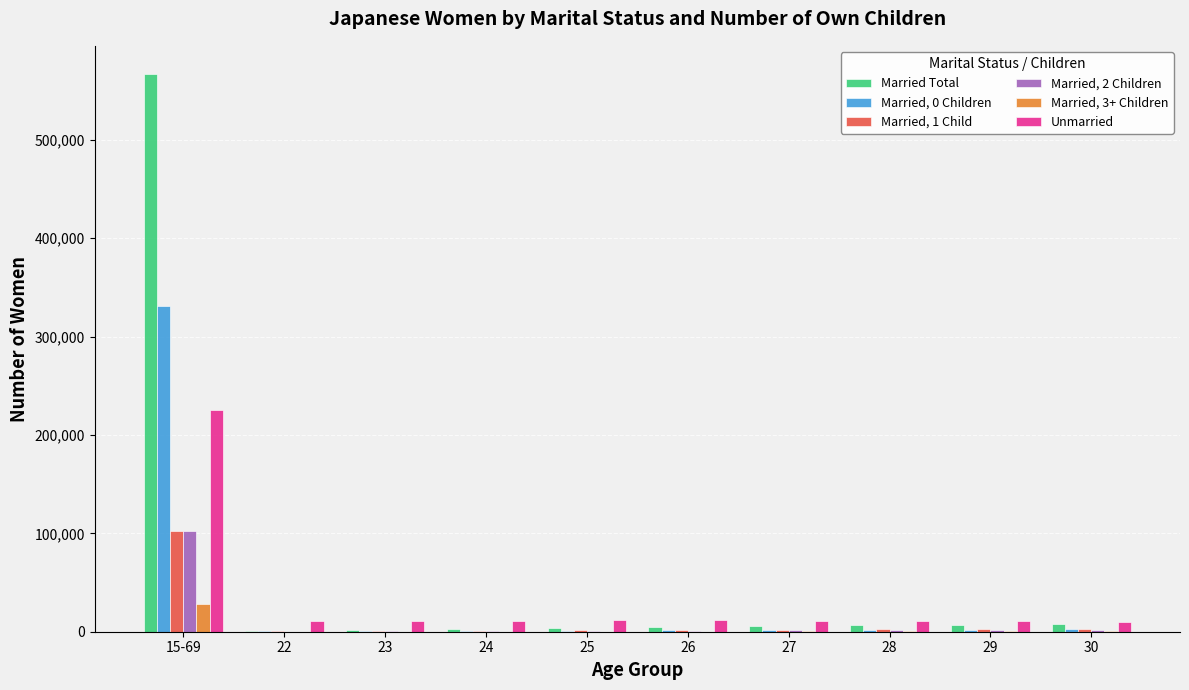

How many groups of bars are there?

10